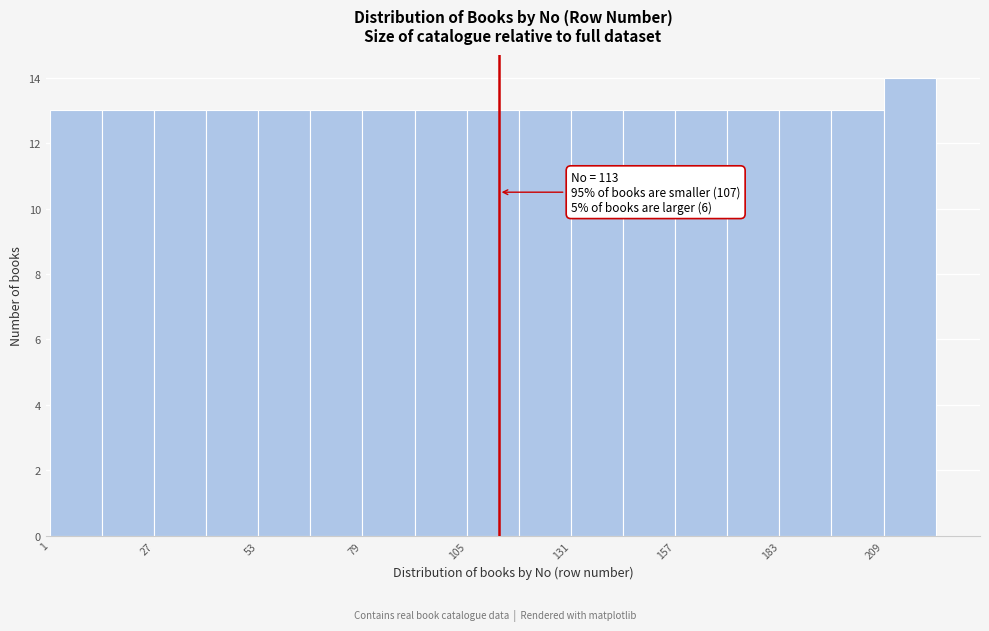

Read against the x-axis, roughly where is the centre of the tallest bar?

215